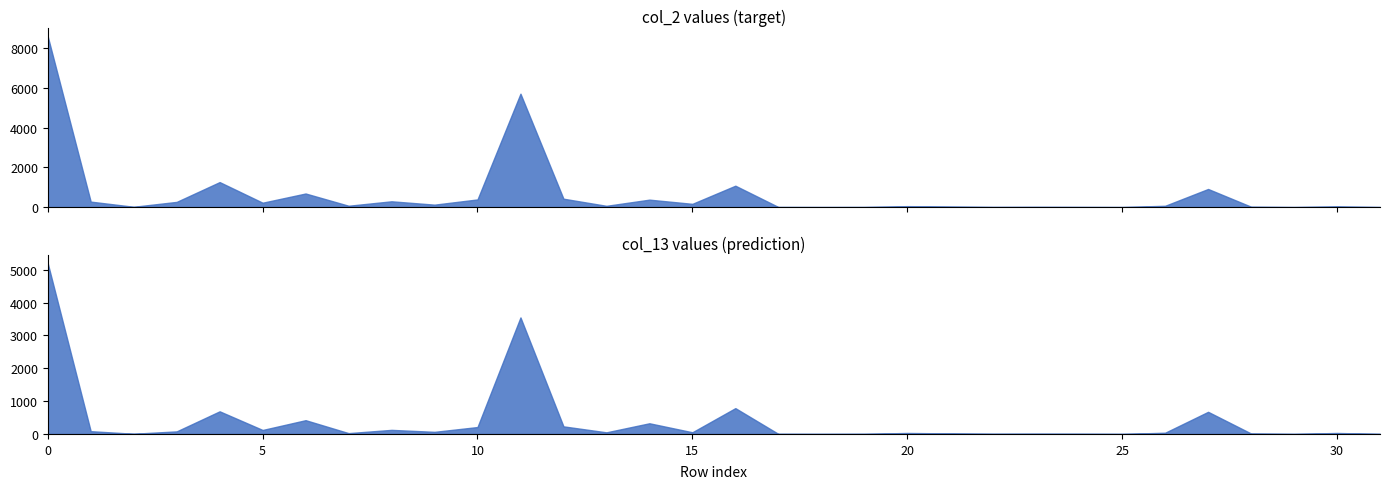

The value of col_2 at 4 is 1258. True or false?

True